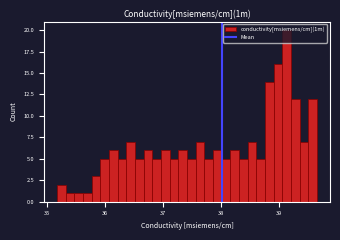

Around what value on the x-axis is the tallest bar? Give the approximate position of its centre, as read against the axis.

39.1